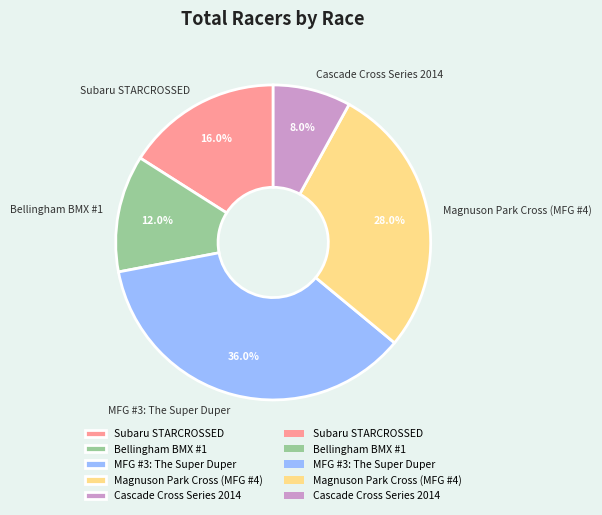

True or false: Bellingham BMX #1 accounts for 2% of the total.

False